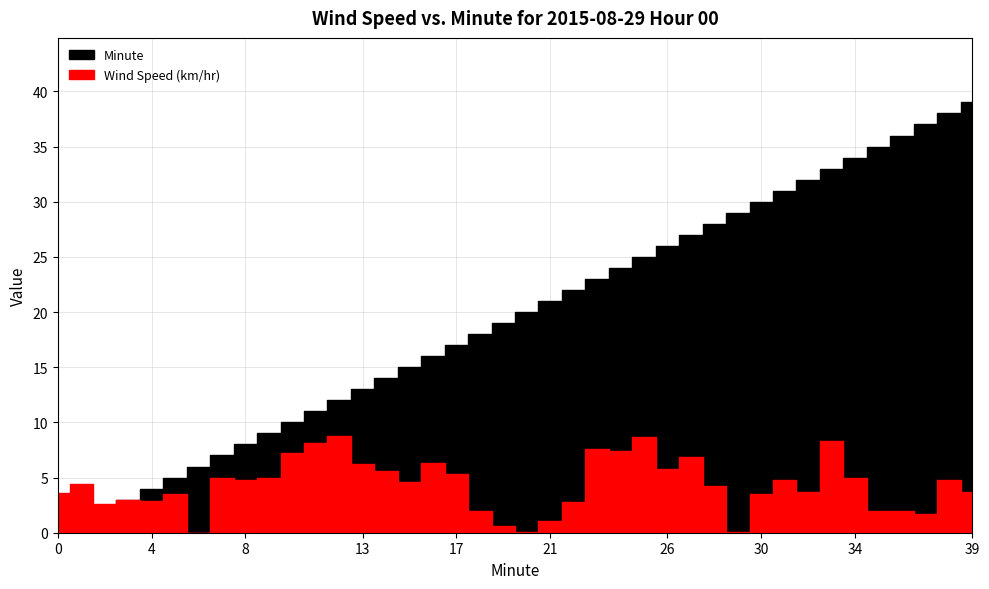

True or false: Minute has more than 2 interior local peaks.

False